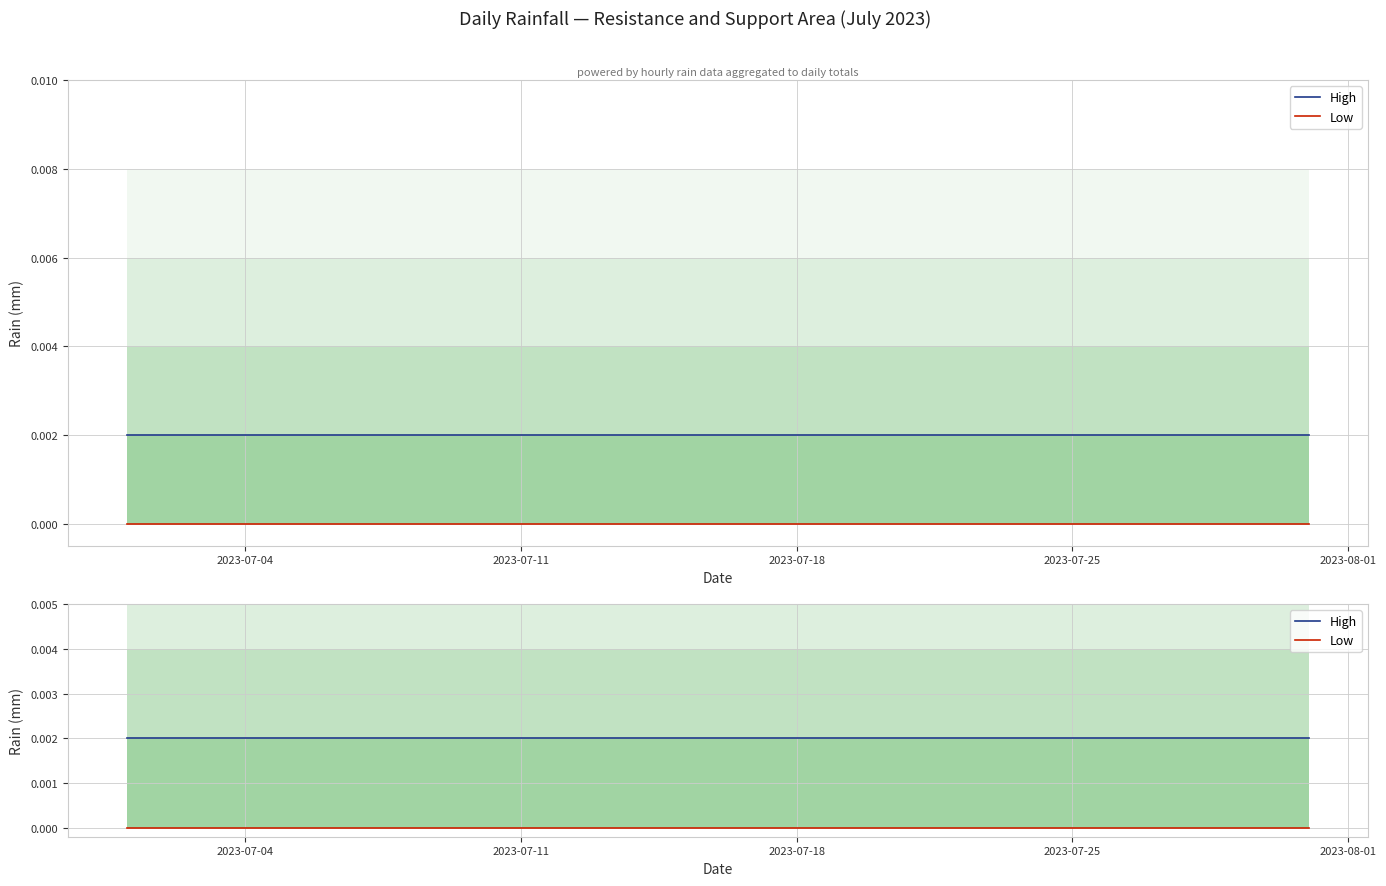

Where is High nearest to the value 0?

2023-07-04